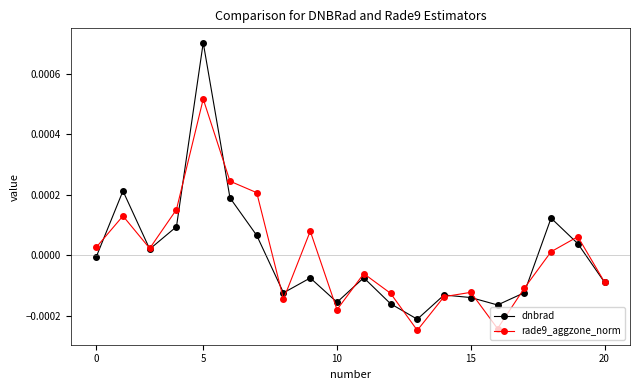

Which series has the widest spread of values?

dnbrad